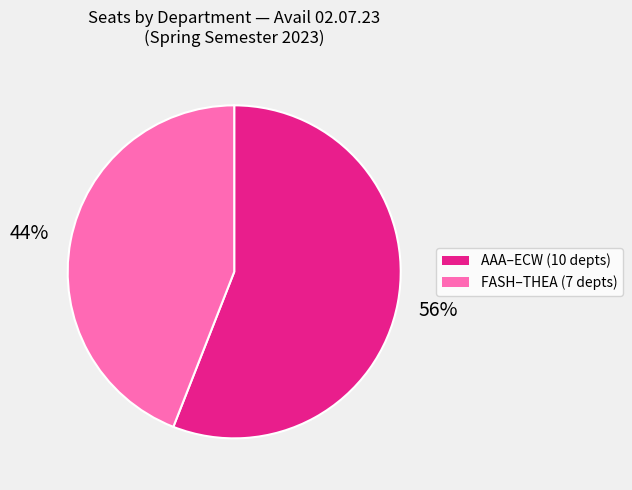

Does any single category account for the majority?

Yes